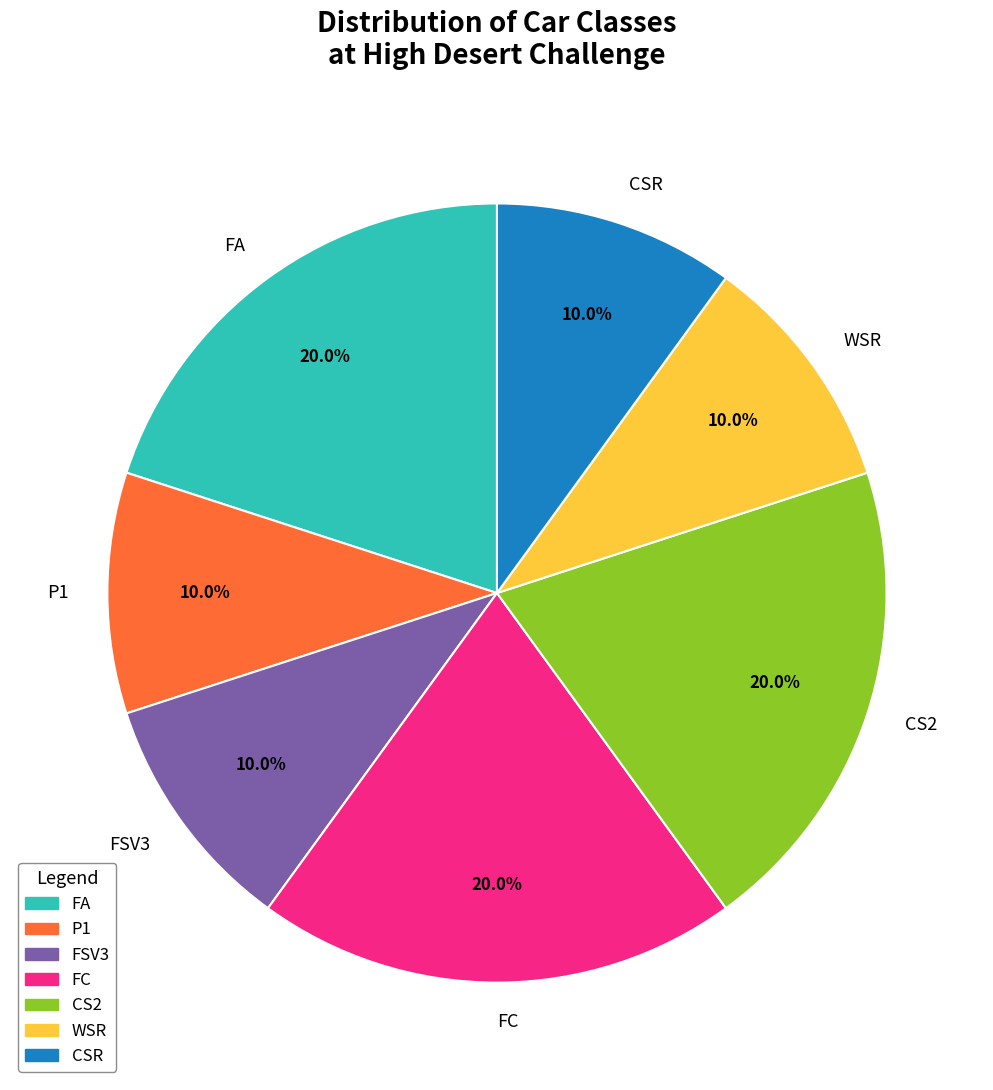

To the nearest percent, what is the average slice percentage?

14%